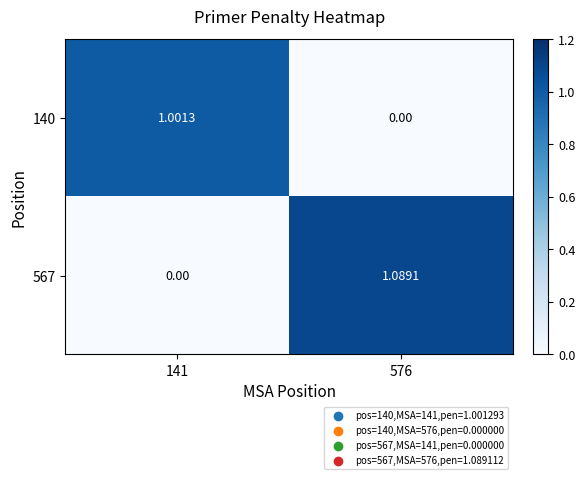

Between 141 and 576, which series saw the biggest shift?

567